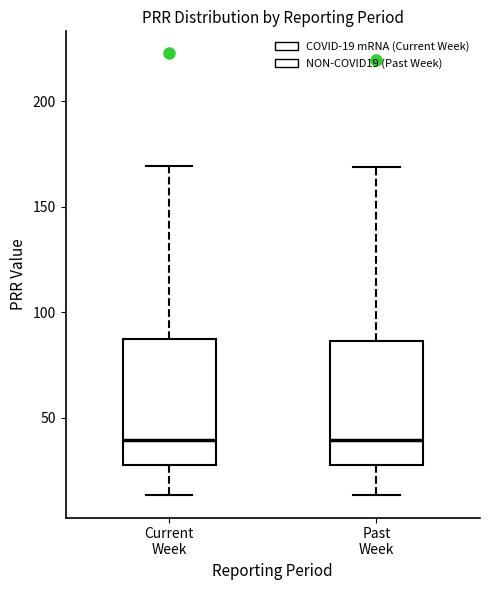

Reading left to right, transcribe this box plot: for each box, give where its median line is, the range the box spans, and where its two whiskers end, as read against the y-axis. The values are not printed on the chart, so give them approximately, as read against the axis.

Current Week: median 40, box 25 to 85, whiskers 15 to 170
Past Week: median 40, box 25 to 85, whiskers 15 to 170